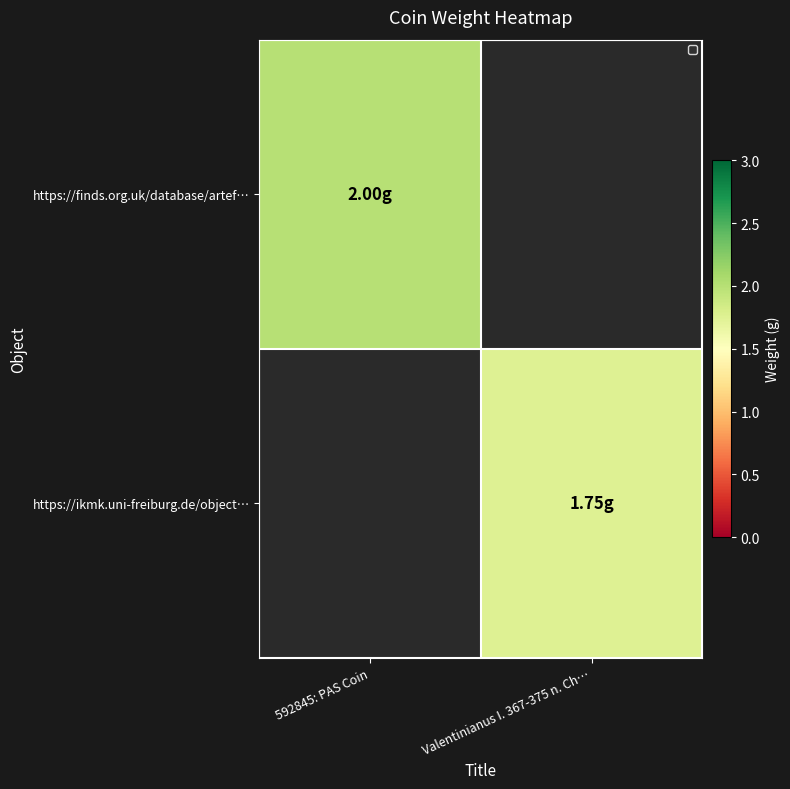

At which category does the chart reach its minimum across all series?

Valentinianus I. 367-375 n. Ch…